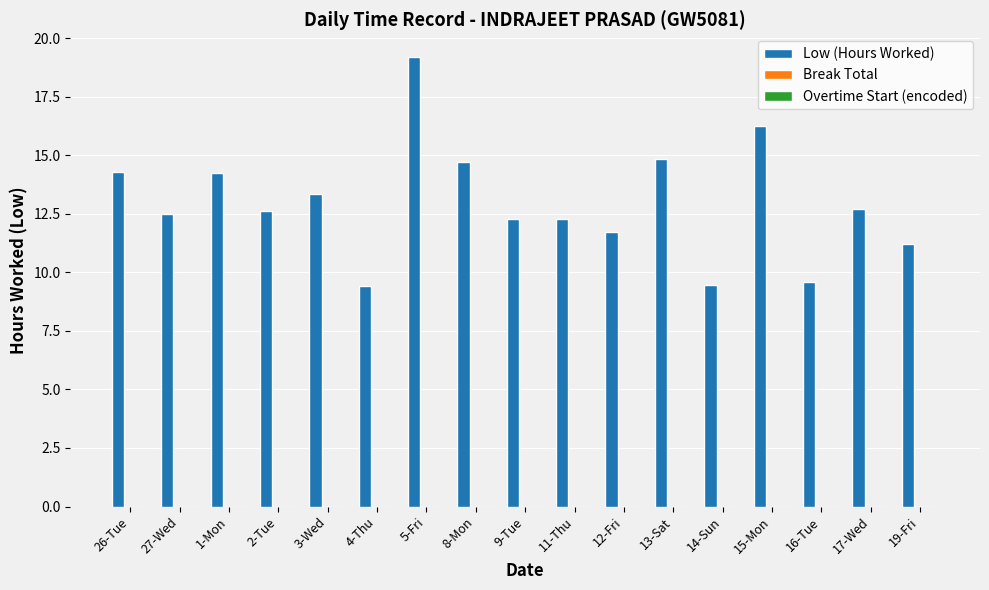

Count the number of data series in this chart.

1